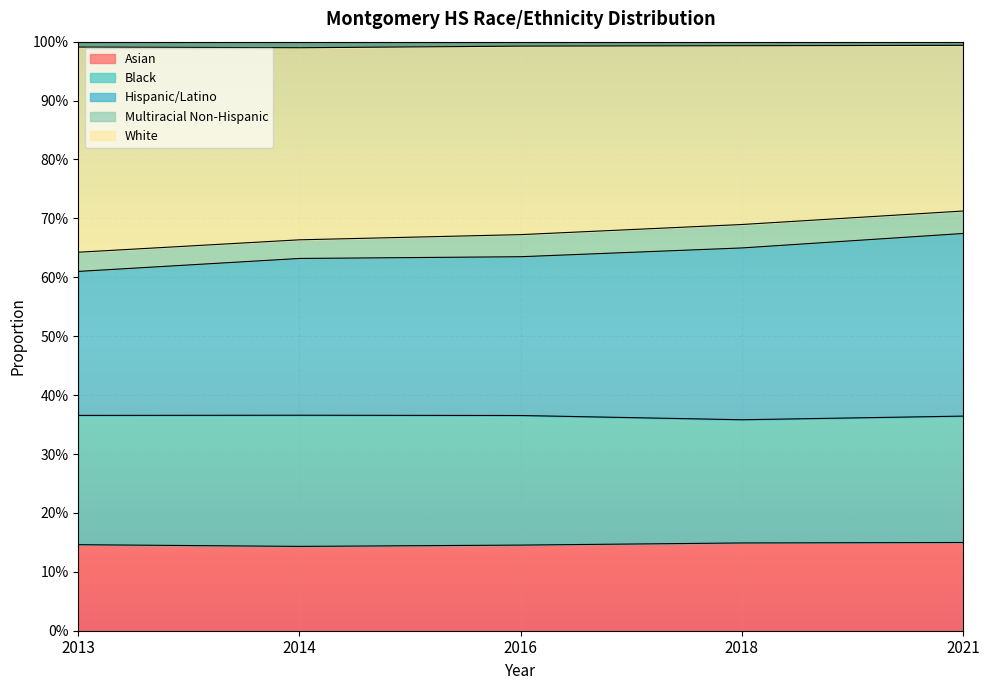

Count the number of categories in the chart.

5